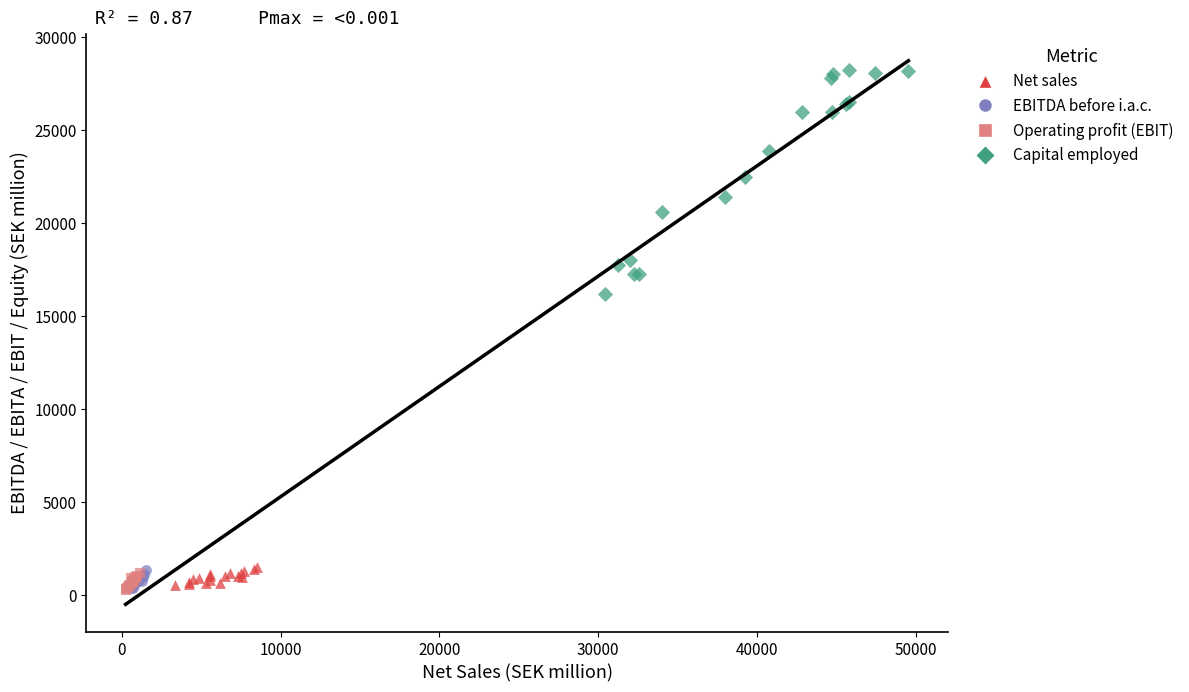

Which series has the largest Y range (max minus min)?

Capital employed